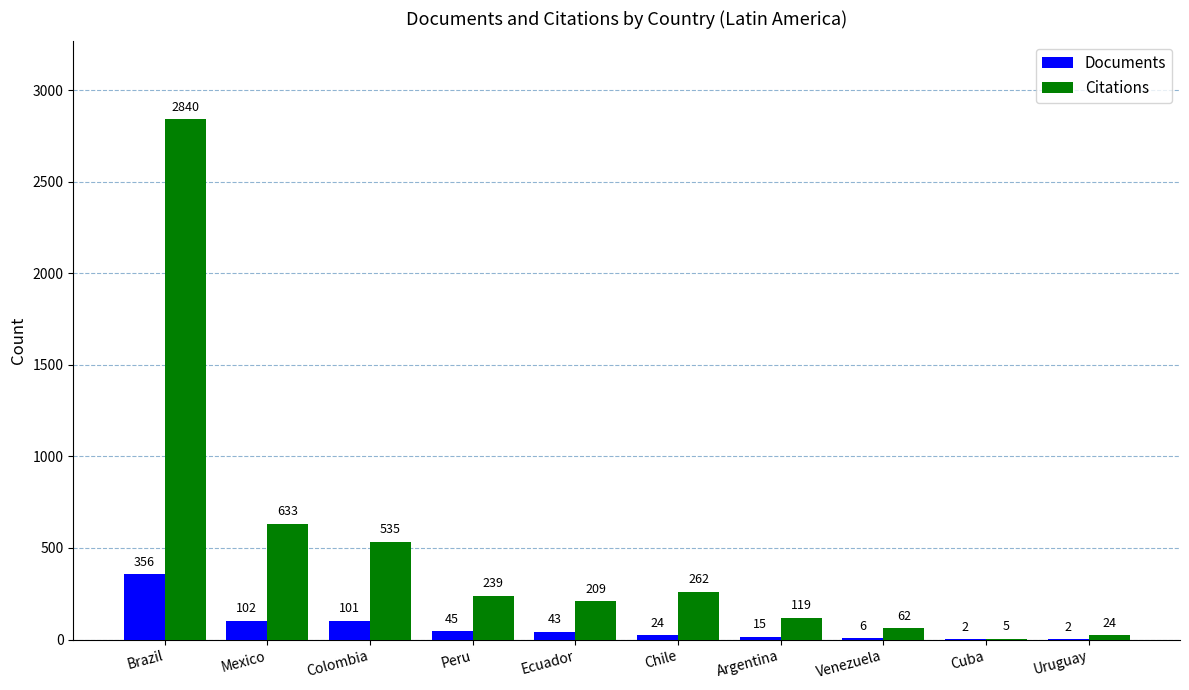

What is the highest value of the Citations series?

2840